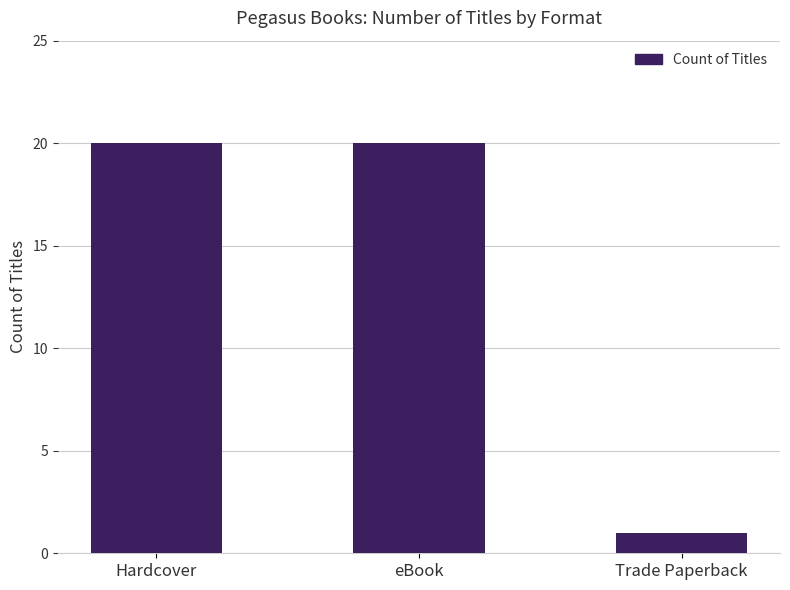

Reading left to right, list all the values displayed in this chart.

Hardcover=20	eBook=20	Trade Paperback=1